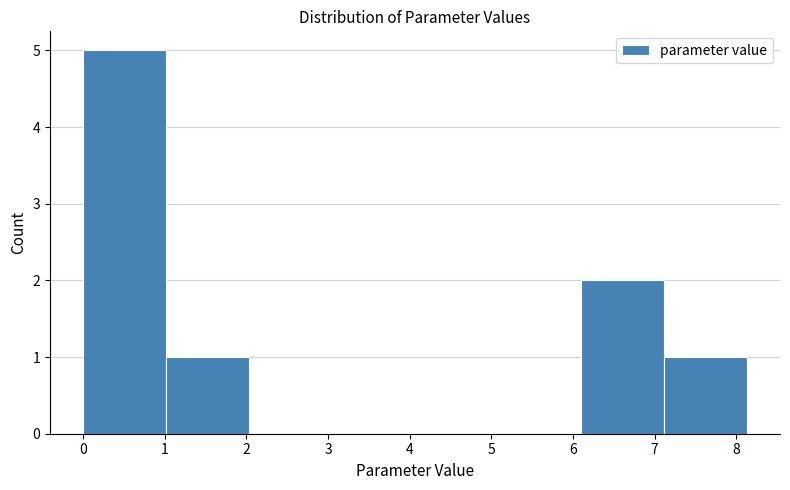

Reading left to right, transcribe this chart: for each bar, give the range it covers on the x-axis and its height. Neither the bar edges nor the heights are printed on the chart, so give them approximately, as read against the axes.

0.0 to 1.0: 5
1.0 to 2.0: 1
2.0 to 3.0: 0
3.0 to 4.1: 0
4.1 to 5.1: 0
5.1 to 6.1: 0
6.1 to 7.1: 2
7.1 to 8.1: 1